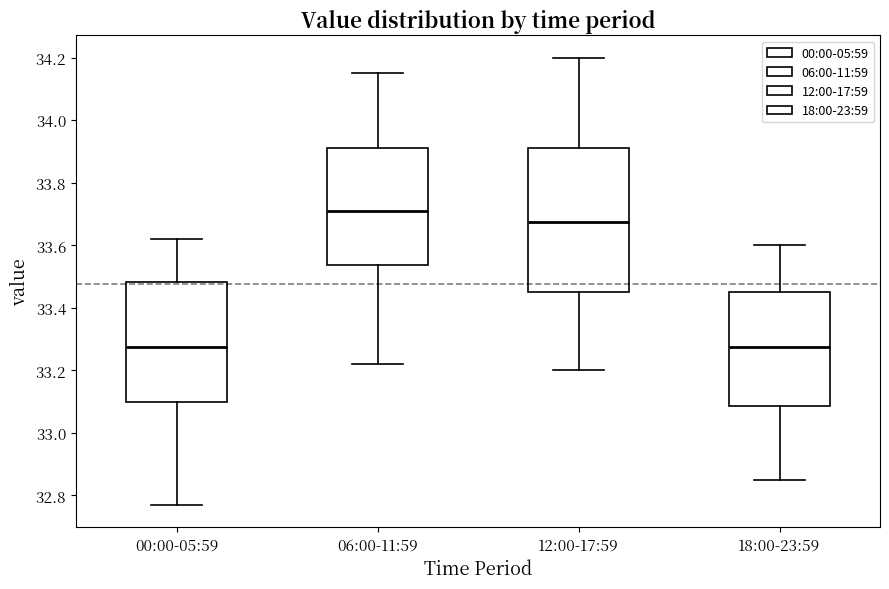

Comparing the boxes themselves (not the whiskers), which one is the tallest?

12:00-17:59